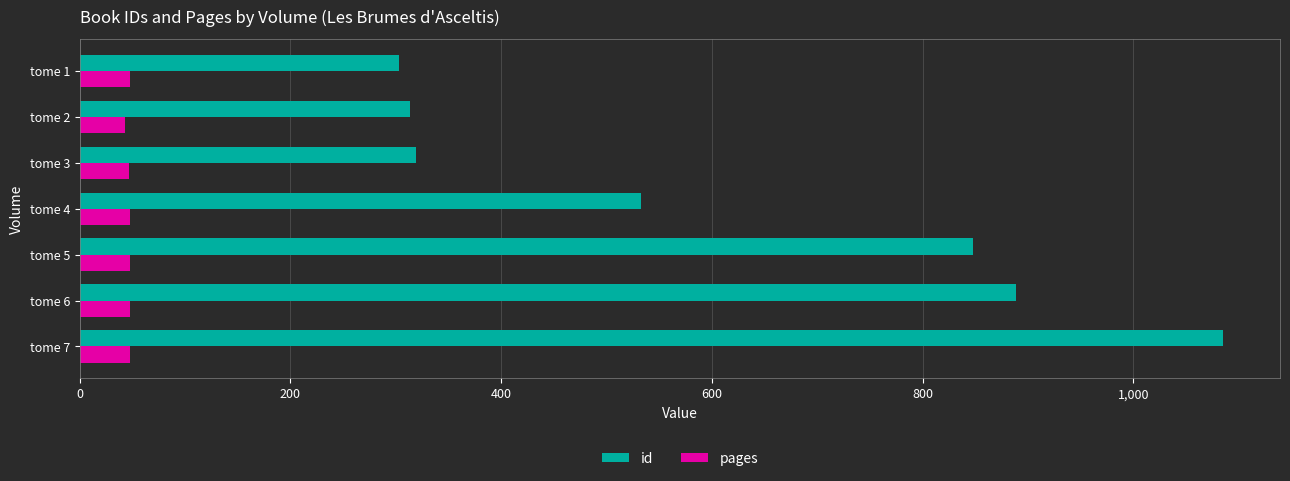

The value of pages at tome 5 is 48. True or false?

True